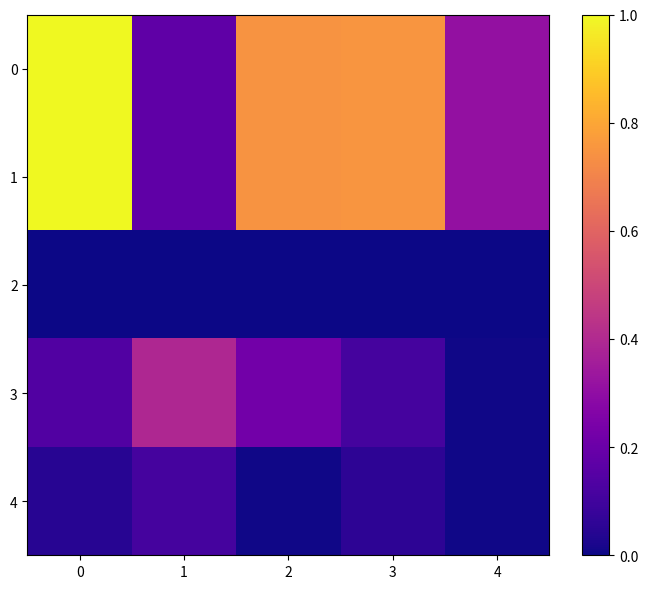

How many series are shown in this chart?

5